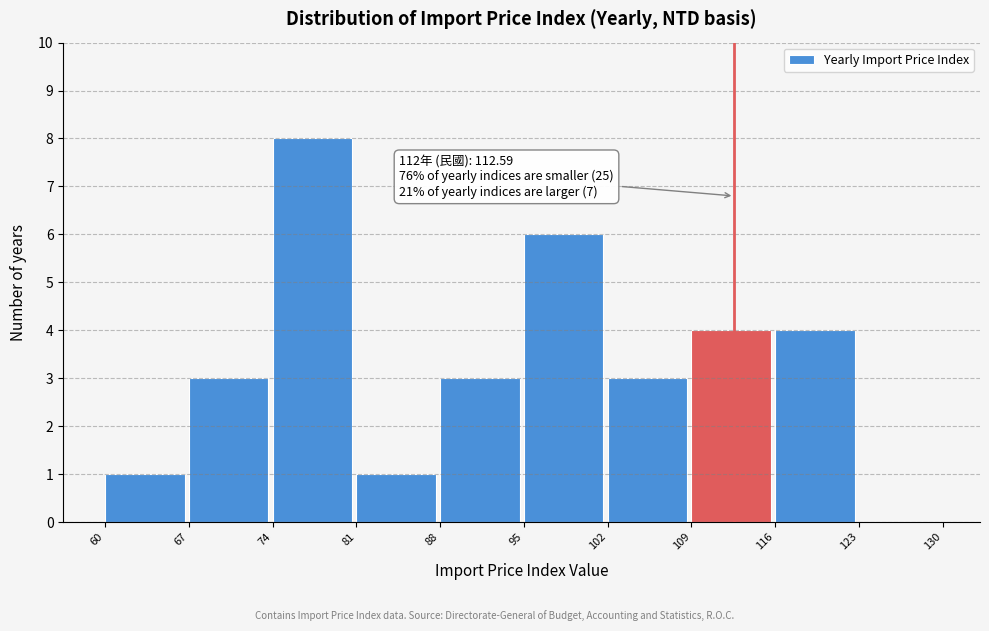

Over which range of the x-axis is the bar tallest?

74 to 81